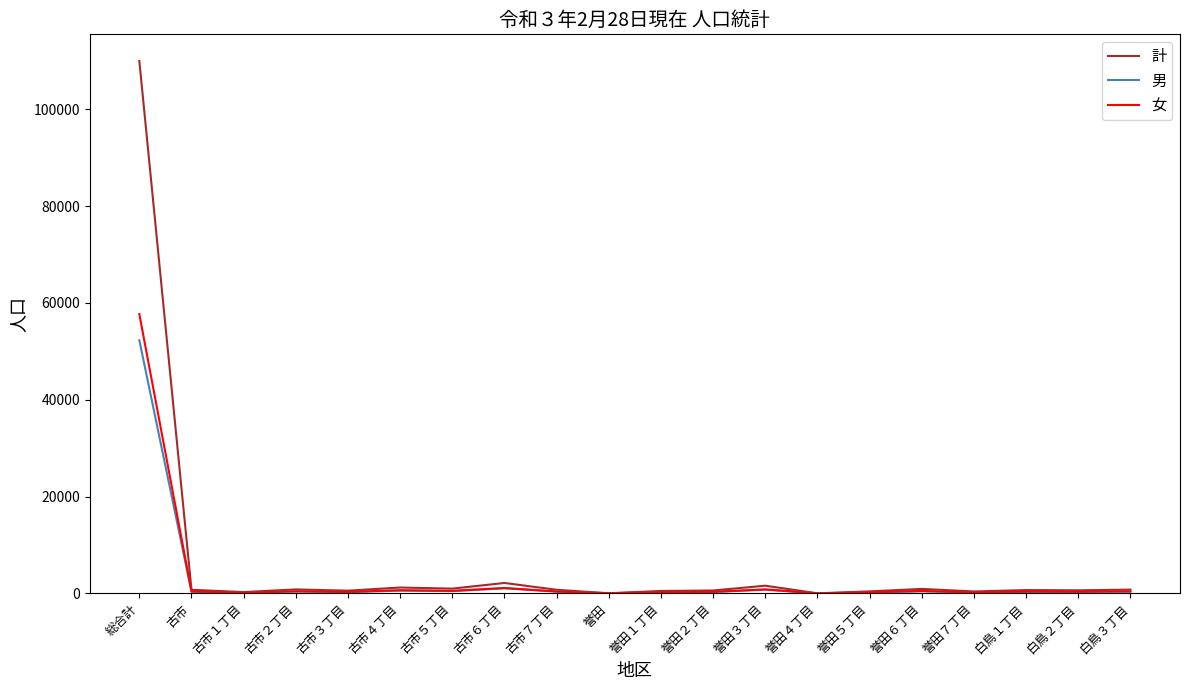

What is the maximum value shown in the chart?

109964